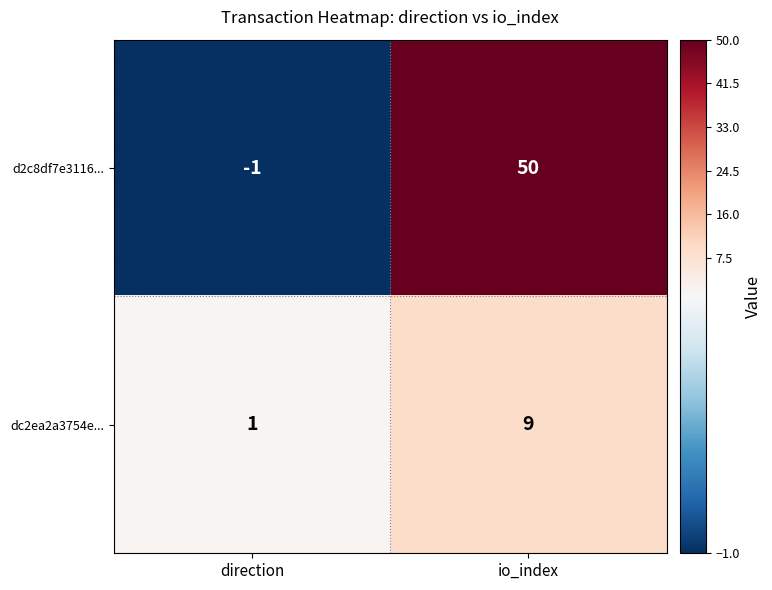

Between direction and io_index, which series saw the biggest shift?

d2c8df7e3116...